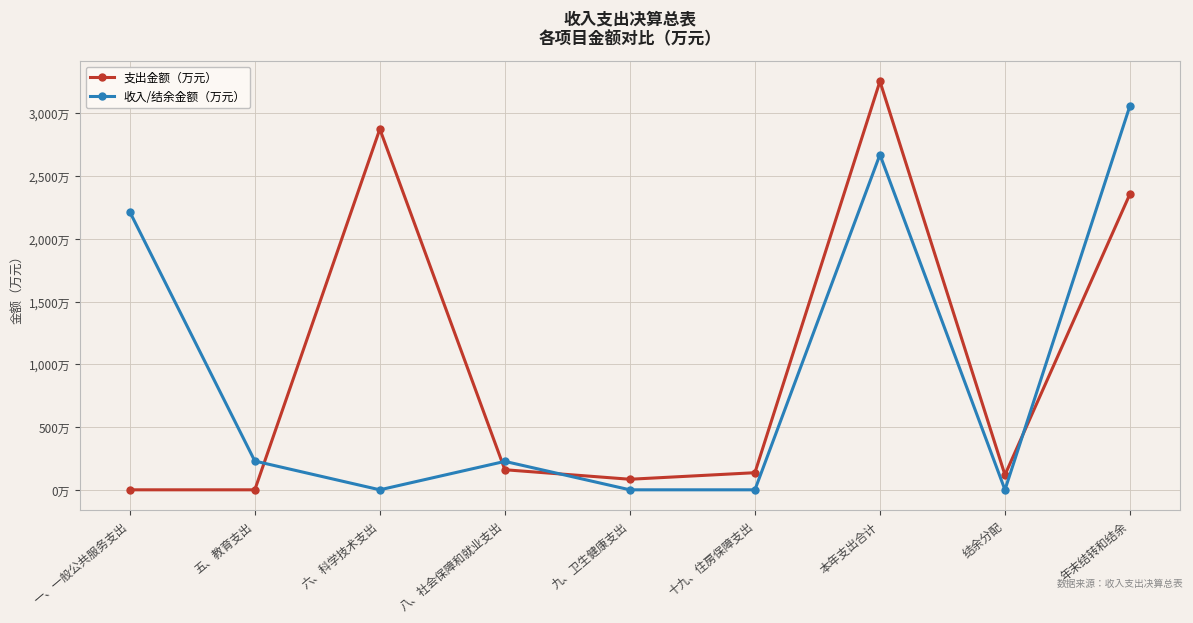

Is it true that 收入/结余金额（万元） equals -1168.3 at 结余分配?

False